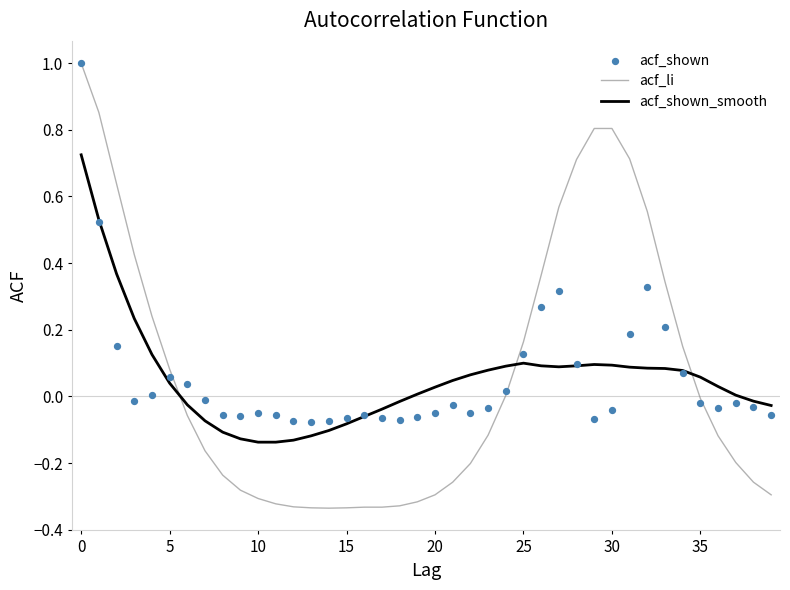

What are all the series names shown in the legend?

acf_li, acf_shown_smooth, acf_shown